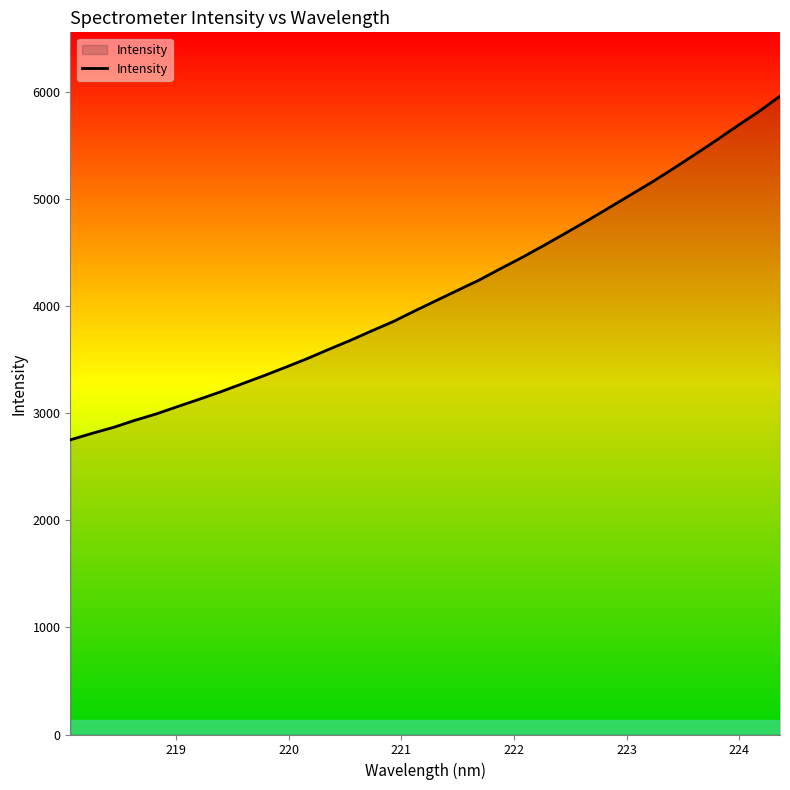

What is the maximum value shown in the chart?

5962.9